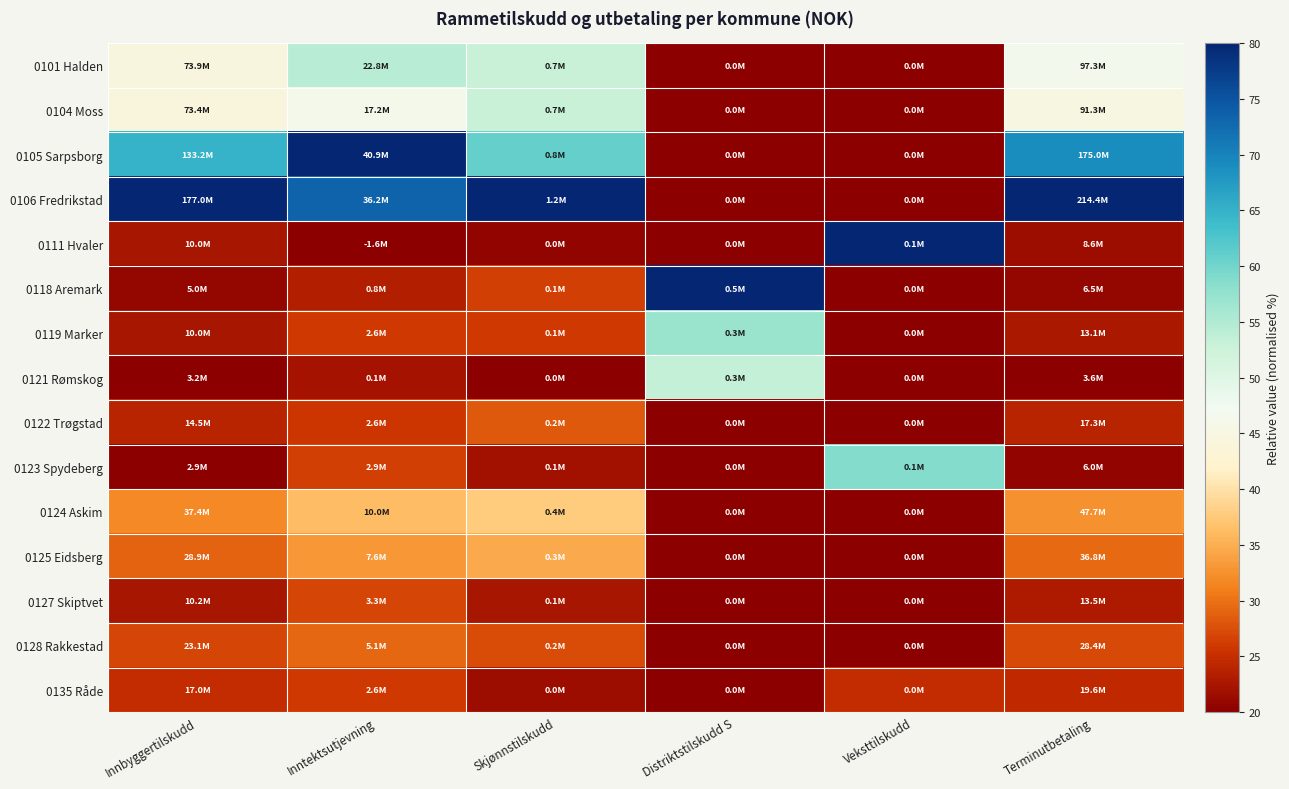

Reading right to left, what are all the values shown in this chart?

0101 Halden: Terminutbetaling=46.7	Veksttilskudd=20.0	Distriktstilskudd S=20.0	Skjønnstilskudd=53.0	Inntektsutjevning=54.3	Innbyggertilskudd=44.5
0104 Moss: Terminutbetaling=45.0	Veksttilskudd=20.0	Distriktstilskudd S=20.0	Skjønnstilskudd=53.0	Inntektsutjevning=46.5	Innbyggertilskudd=44.3
0105 Sarpsborg: Terminutbetaling=68.8	Veksttilskudd=20.0	Distriktstilskudd S=20.0	Skjønnstilskudd=60.8	Inntektsutjevning=80.0	Innbyggertilskudd=64.9
0106 Fredrikstad: Terminutbetaling=80.0	Veksttilskudd=20.0	Distriktstilskudd S=20.0	Skjønnstilskudd=80.0	Inntektsutjevning=73.4	Innbyggertilskudd=80.0
0111 Hvaler: Terminutbetaling=21.4	Veksttilskudd=80.0	Distriktstilskudd S=20.0	Skjønnstilskudd=20.5	Inntektsutjevning=20.0	Innbyggertilskudd=22.4
0118 Aremark: Terminutbetaling=20.8	Veksttilskudd=20.0	Distriktstilskudd S=80.0	Skjønnstilskudd=26.4	Inntektsutjevning=23.4	Innbyggertilskudd=20.7
0119 Marker: Terminutbetaling=22.7	Veksttilskudd=20.0	Distriktstilskudd S=57.0	Skjønnstilskudd=25.9	Inntektsutjevning=25.9	Innbyggertilskudd=22.4
0121 Rømskog: Terminutbetaling=20.0	Veksttilskudd=20.0	Distriktstilskudd S=53.3	Skjønnstilskudd=20.0	Inntektsutjevning=22.3	Innbyggertilskudd=20.1
0122 Trøgstad: Terminutbetaling=23.9	Veksttilskudd=20.0	Distriktstilskudd S=20.0	Skjønnstilskudd=28.4	Inntektsutjevning=25.8	Innbyggertilskudd=24.0
0123 Spydeberg: Terminutbetaling=20.7	Veksttilskudd=58.8	Distriktstilskudd S=20.0	Skjønnstilskudd=22.0	Inntektsutjevning=26.4	Innbyggertilskudd=20.0
0124 Askim: Terminutbetaling=32.6	Veksttilskudd=20.0	Distriktstilskudd S=20.0	Skjønnstilskudd=37.7	Inntektsutjevning=36.3	Innbyggertilskudd=31.9
0125 Eidsberg: Terminutbetaling=29.5	Veksttilskudd=20.0	Distriktstilskudd S=20.0	Skjønnstilskudd=34.8	Inntektsutjevning=32.9	Innbyggertilskudd=29.0
0127 Skiptvet: Terminutbetaling=22.8	Veksttilskudd=20.0	Distriktstilskudd S=20.0	Skjønnstilskudd=22.5	Inntektsutjevning=26.8	Innbyggertilskudd=22.5
0128 Rakkestad: Terminutbetaling=27.1	Veksttilskudd=20.0	Distriktstilskudd S=20.0	Skjønnstilskudd=27.4	Inntektsutjevning=29.3	Innbyggertilskudd=27.0
0135 Råde: Terminutbetaling=24.6	Veksttilskudd=24.8	Distriktstilskudd S=20.0	Skjønnstilskudd=21.5	Inntektsutjevning=25.9	Innbyggertilskudd=24.8